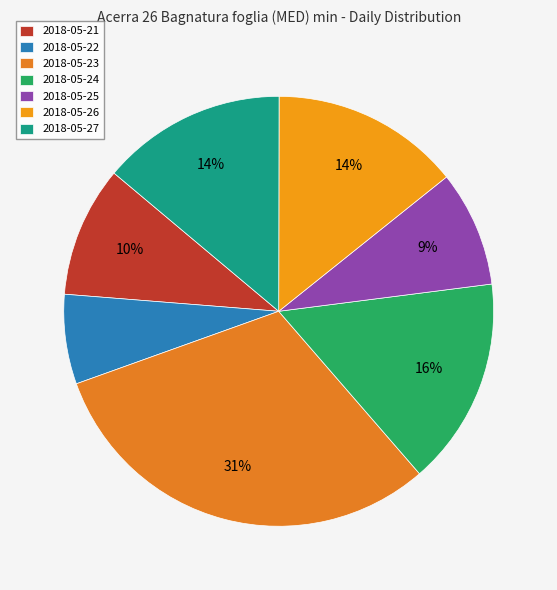

Which has a higher value, 2018-05-22 or 2018-05-21?

2018-05-21